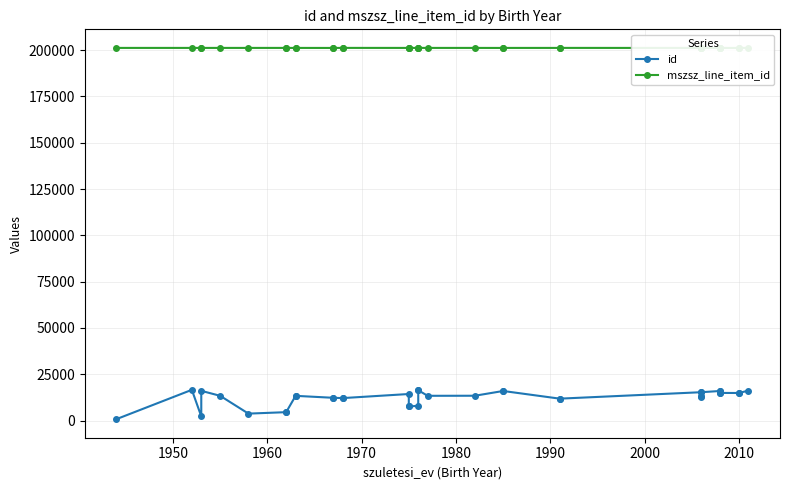

What are all the series names shown in the legend?

id, mszsz_line_item_id